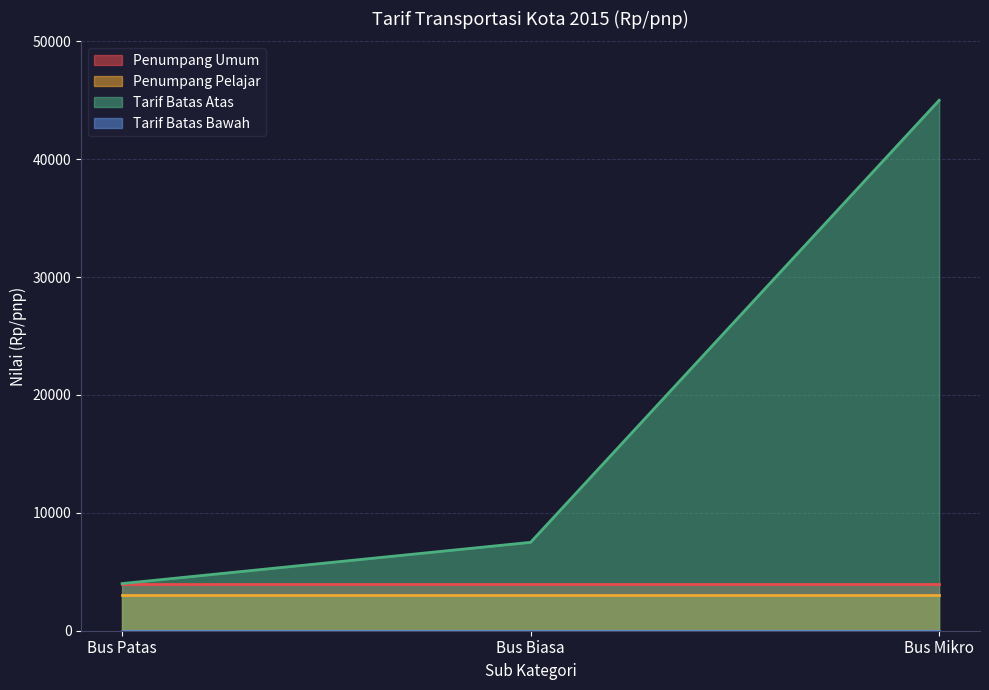

True or false: Penumpang Pelajar has a value of 3000 at Bus Biasa.

True